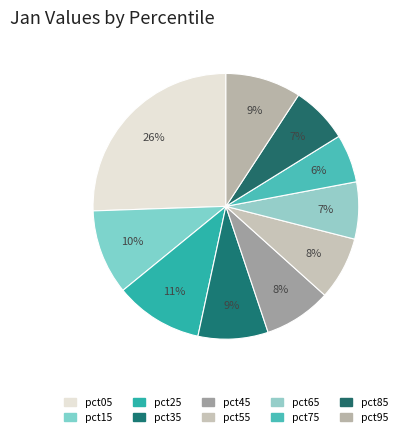

How many slices are in this pie chart?

10